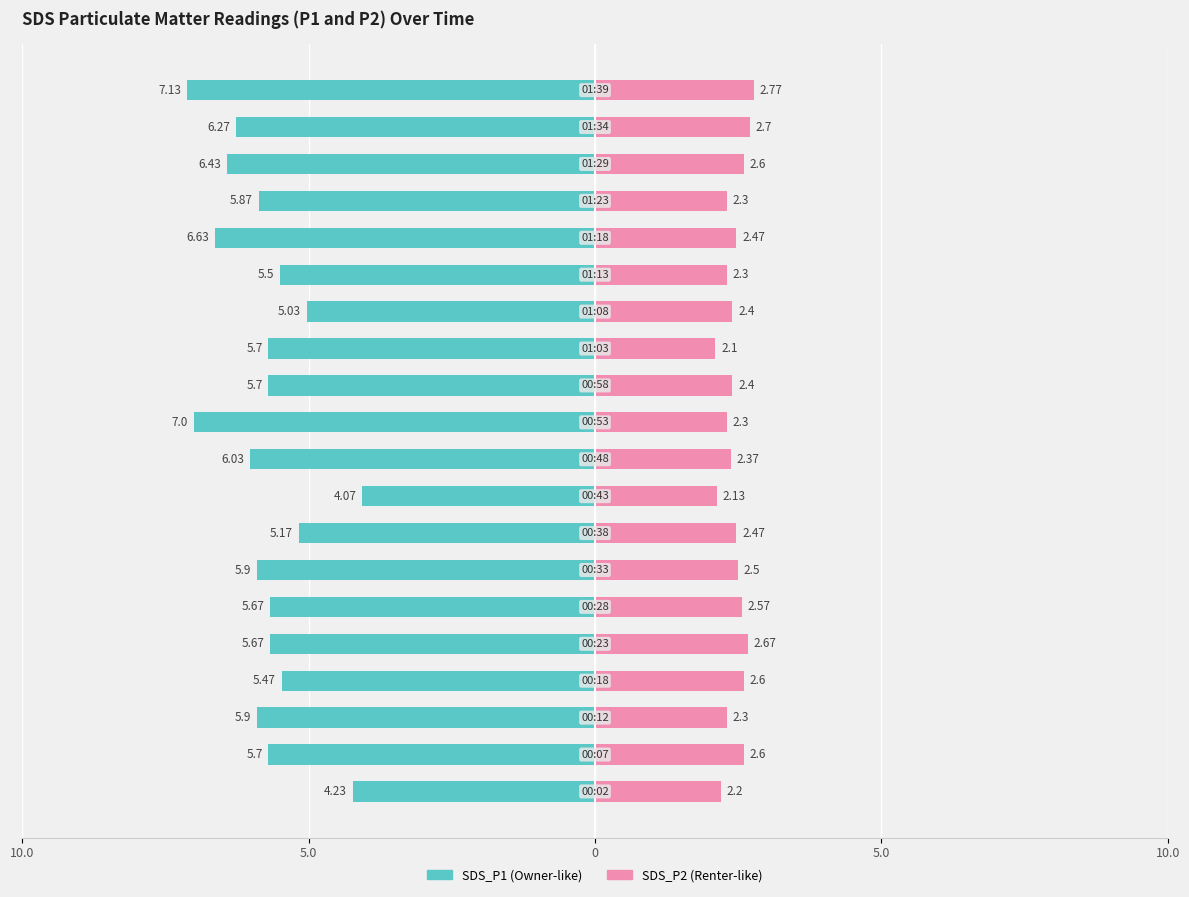

What are all the series names shown in the legend?

SDS_P1 (Owner-like), SDS_P2 (Renter-like)